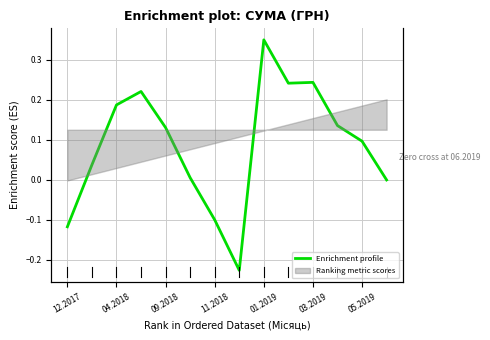

What is the difference between the second highest and minimum values?

0.5